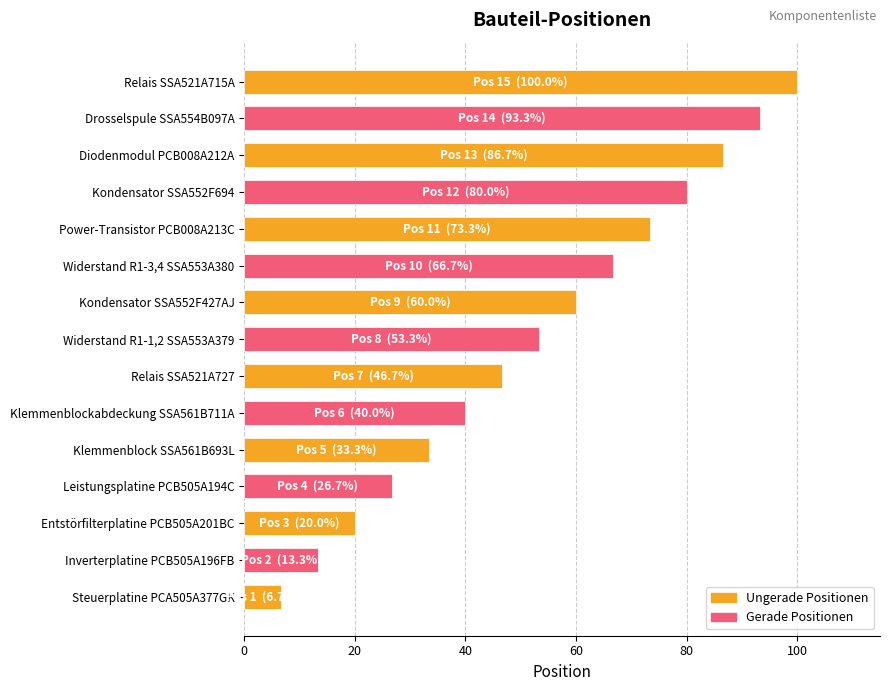

What is the difference between the maximum and minimum values?

93.3